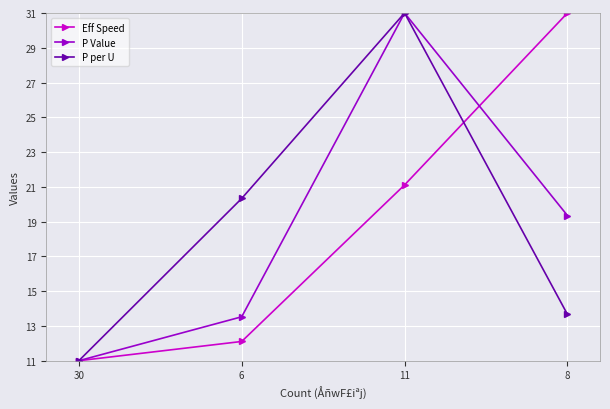

Rank the categories by Eff Speed value from lowest to highest.

30, 6, 11, 8